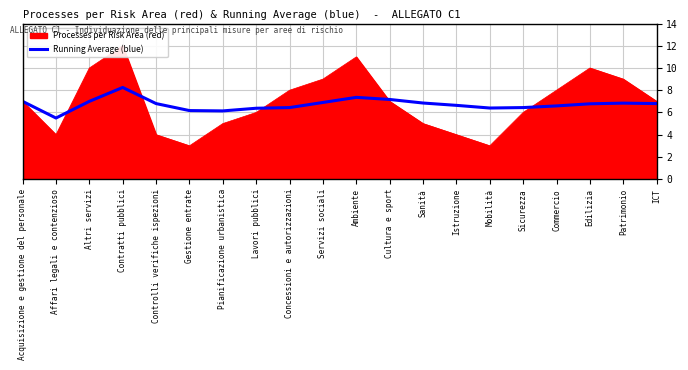

What is the difference between the maximum and second lowest values?

2.1